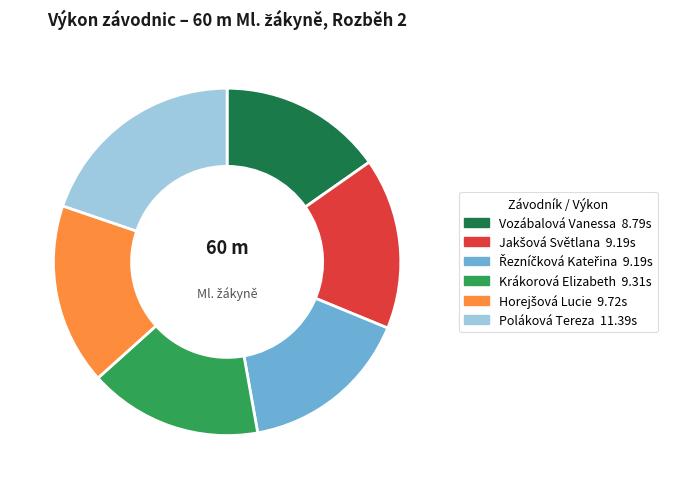

The Poláková Tereza slice represents 32% of the pie. True or false?

False